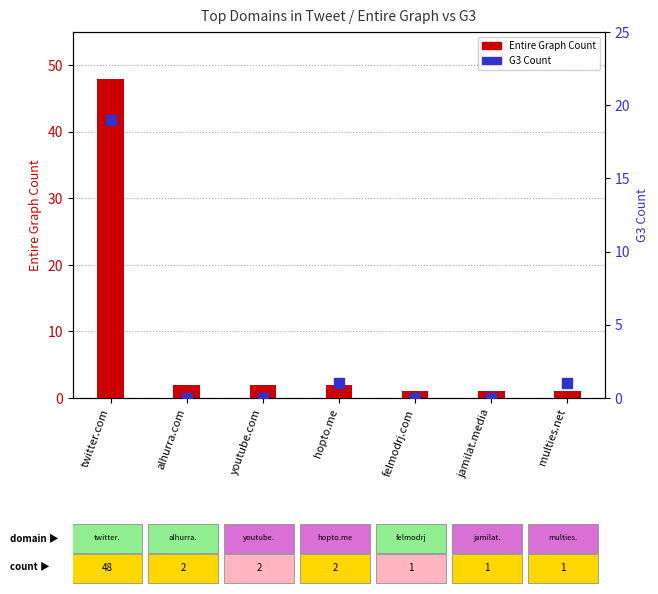

Which series has the largest Y range (max minus min)?

Entire Graph Count